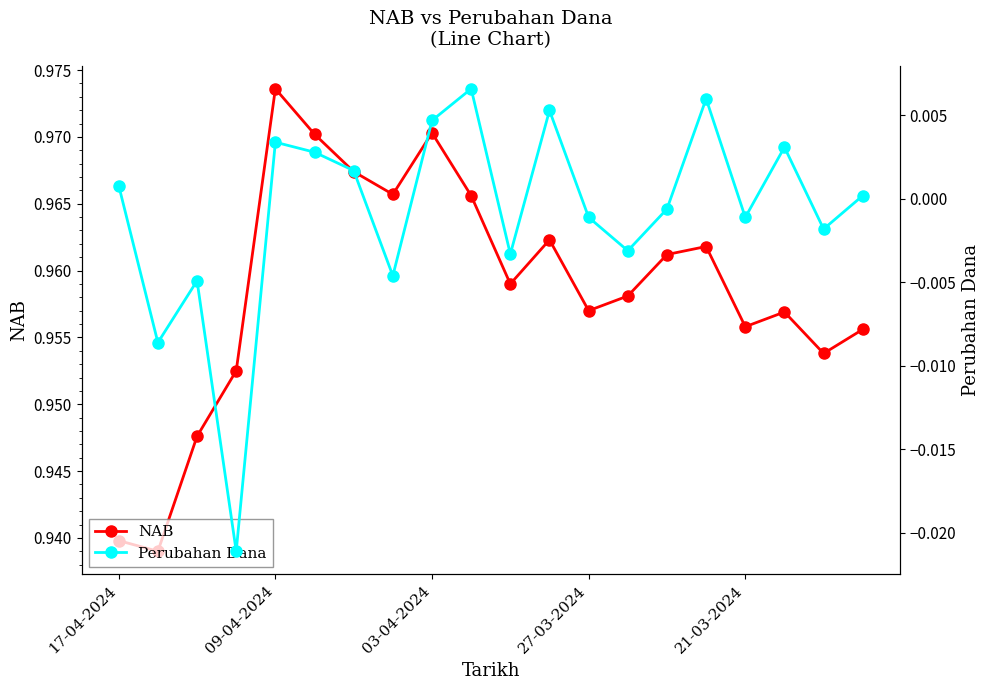

Is it true that Perubahan Dana equals -0.0 at 18?

False